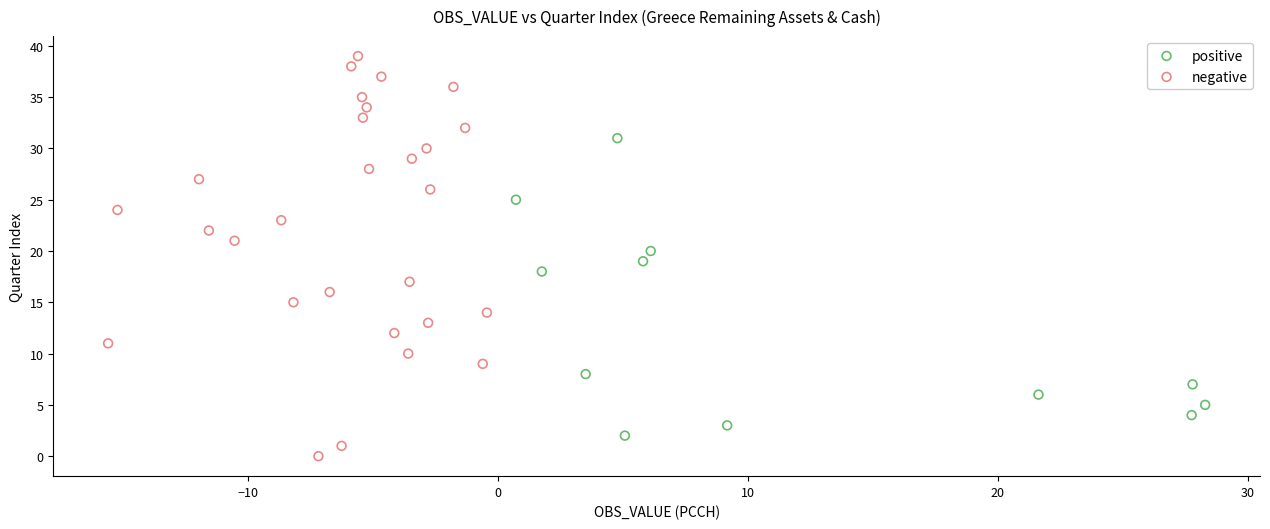

What are all the series names shown in the legend?

positive, negative